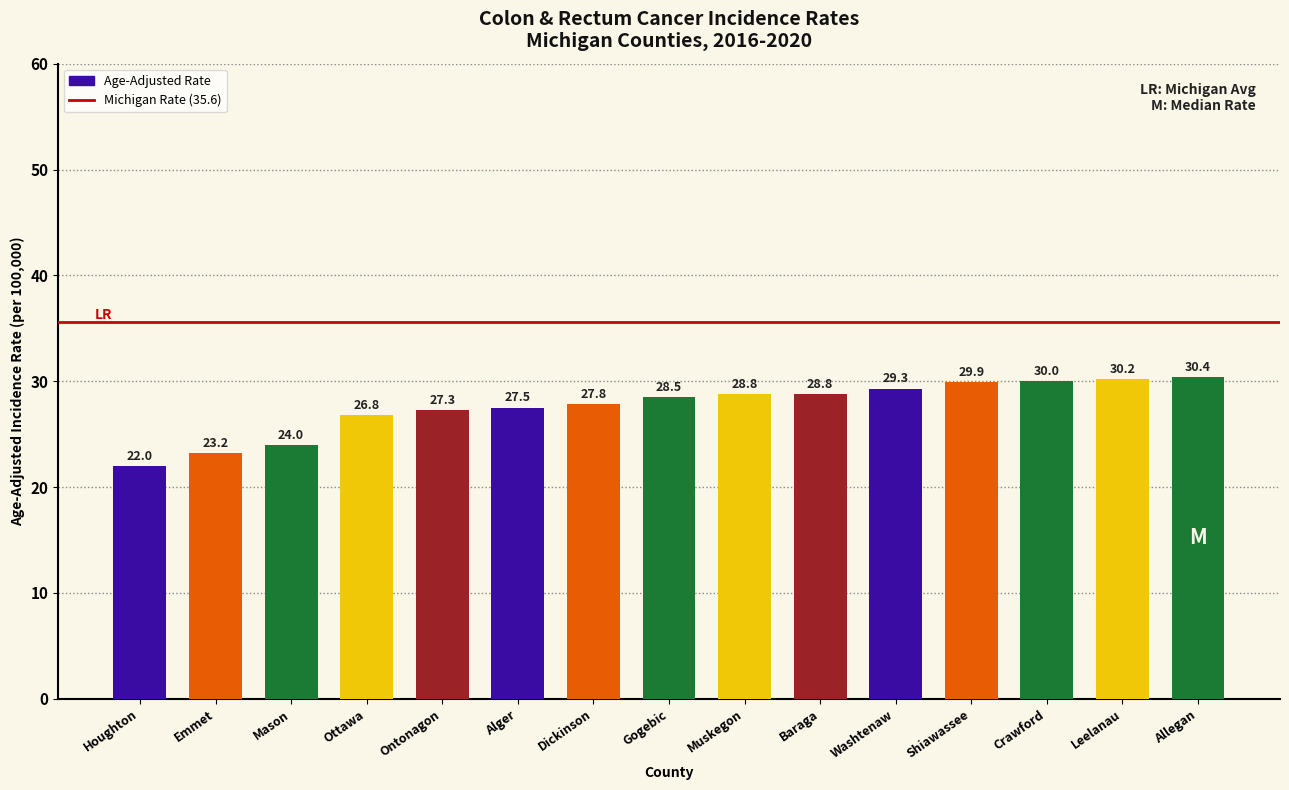

What is the difference between the maximum and minimum values?

8.4